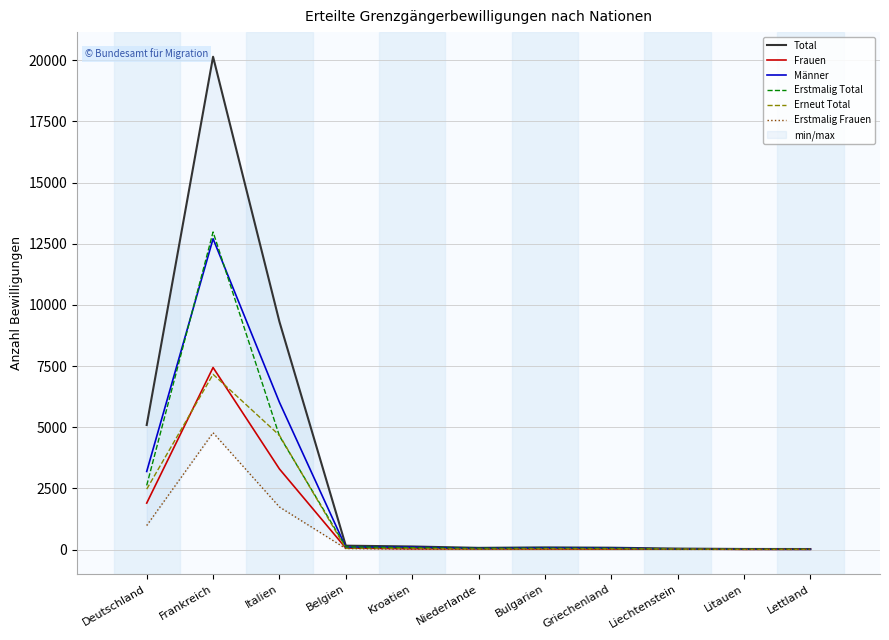

What is the lowest value of the Erstmalig Total series?

16